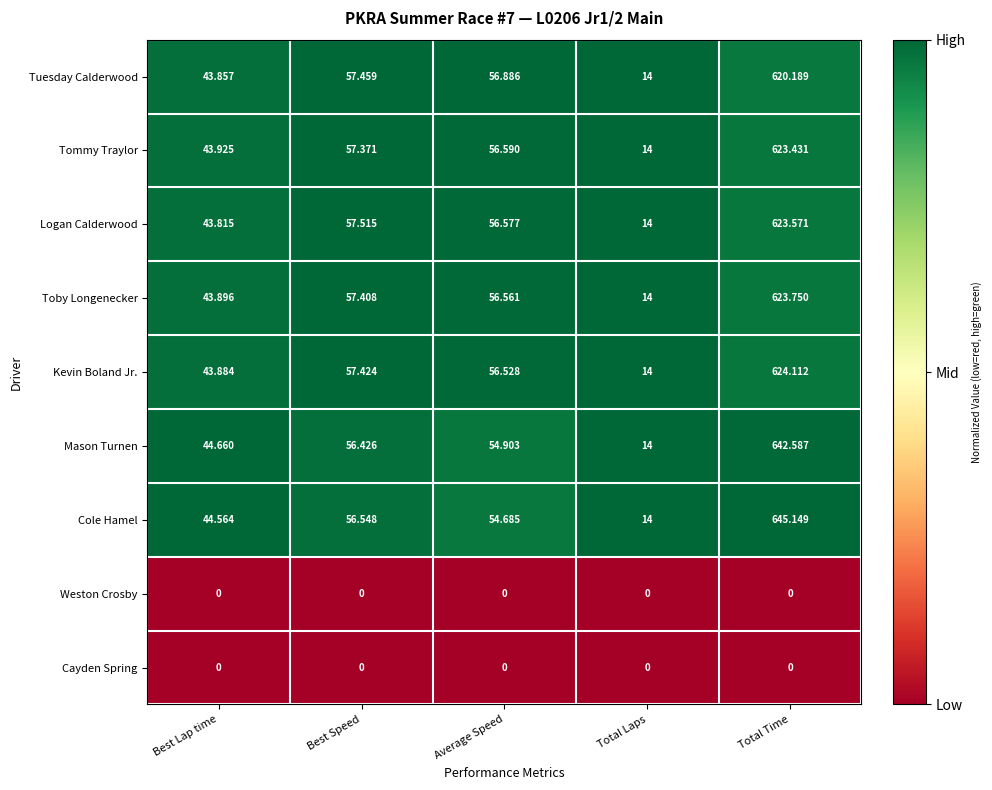

List the labels in order of Tommy Traylor value, smallest first.

Total Laps, Best Lap time, Average Speed, Best Speed, Total Time